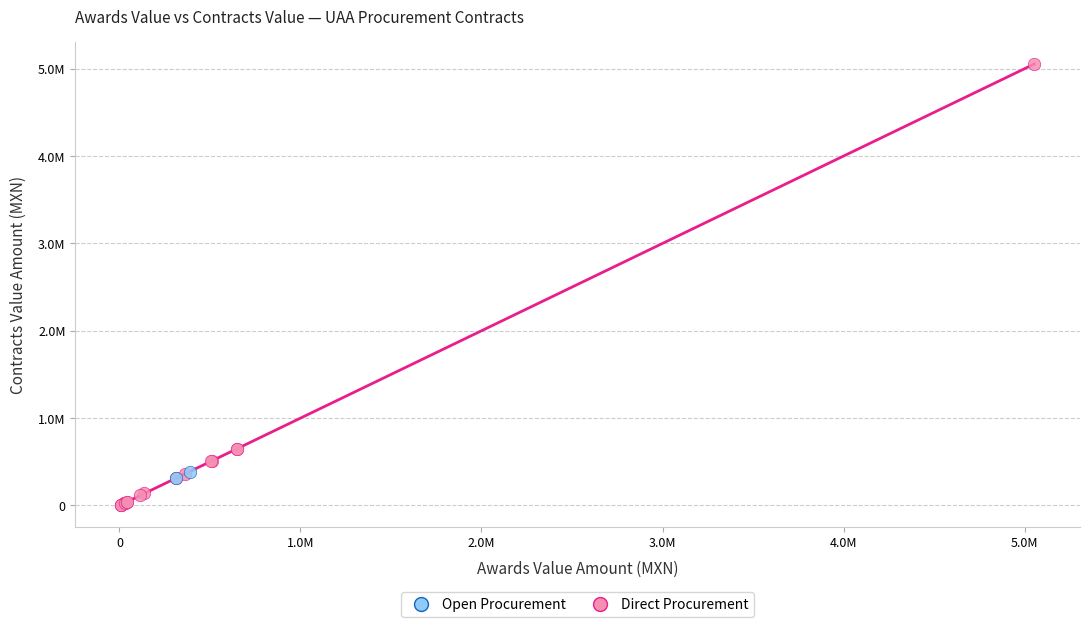

Which series reaches the minimum Y coordinate?

Open Procurement